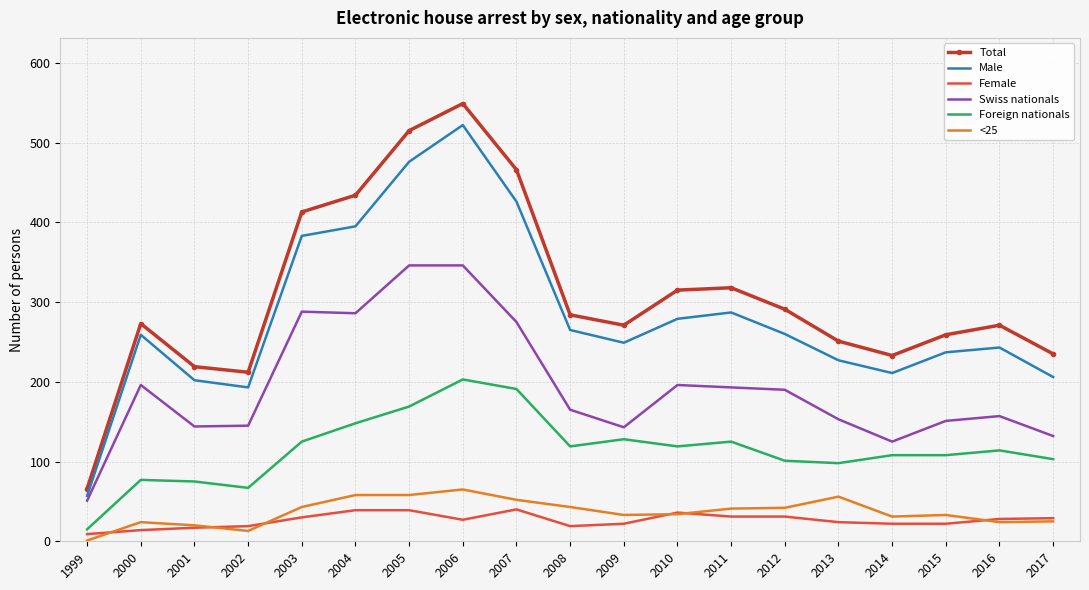

True or false: Foreign nationals has a value of 170 at 2012.

False